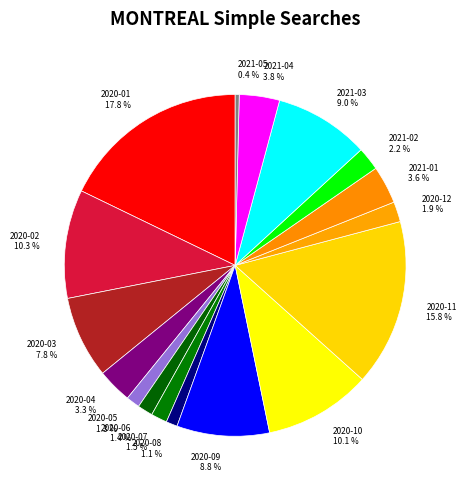

Which category has the smallest portion of the pie?

2021-05